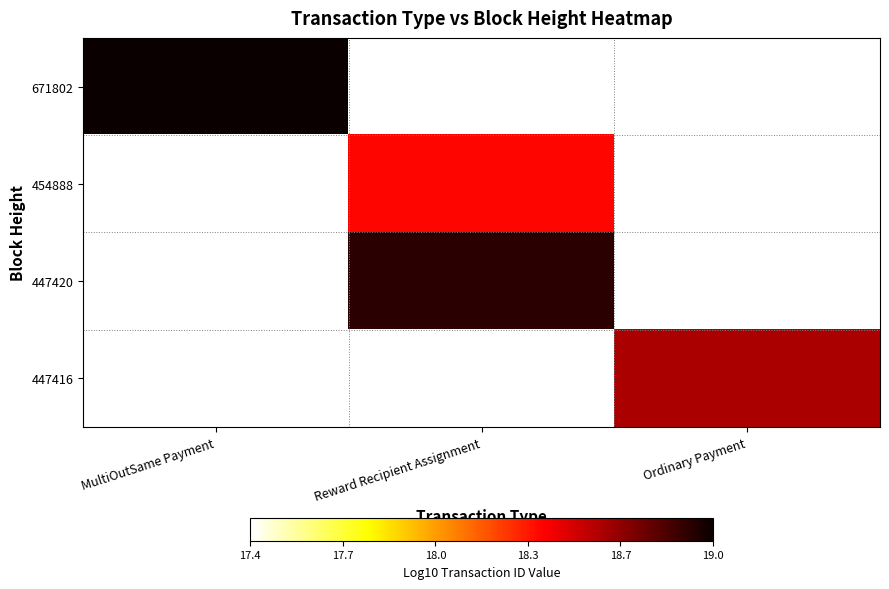

What is the spread (max minus min) of values at Reward Recipient Assignment?

1.5